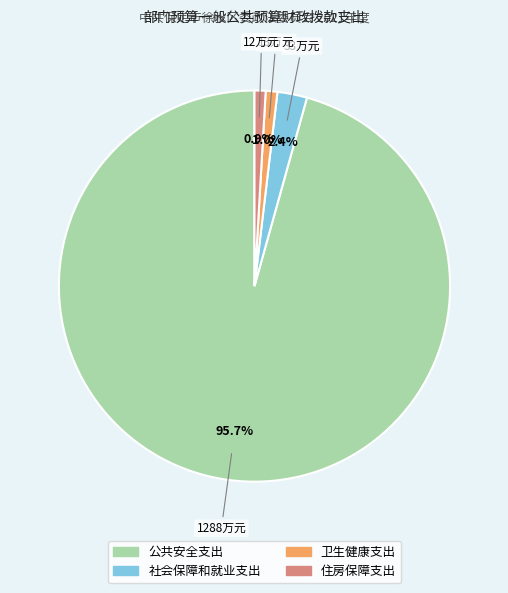

Is it true that 住房保障支出 is 11% of the pie?

False